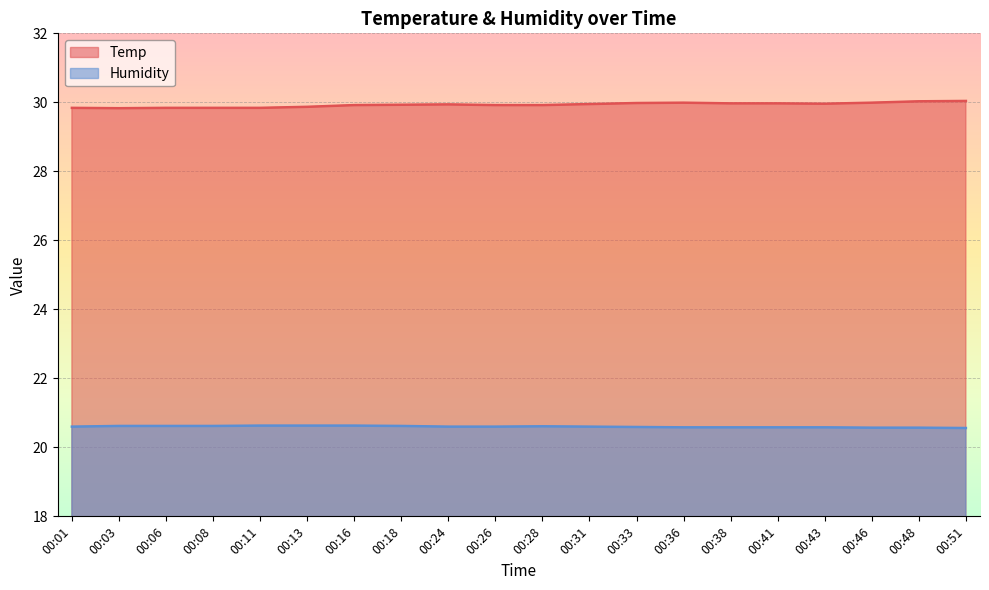

Which series has the largest range (max minus min)?

Temp